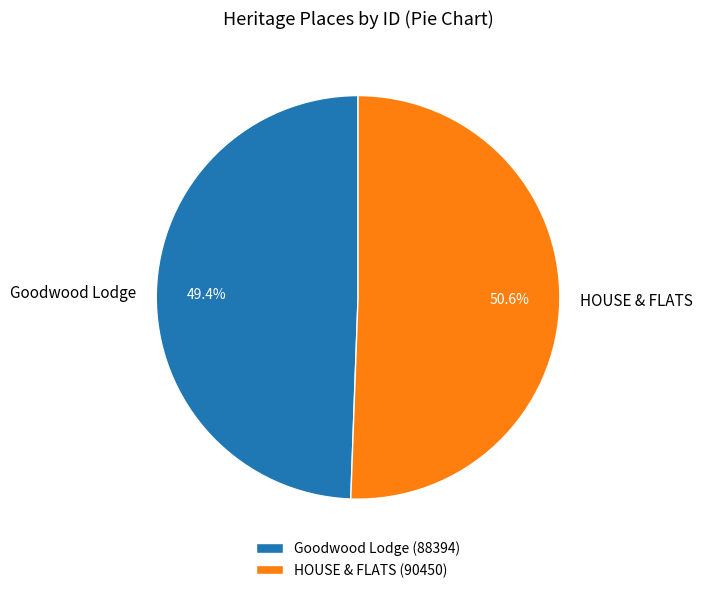

Combined, do HOUSE & FLATS and Goodwood Lodge account for over 50%?

Yes